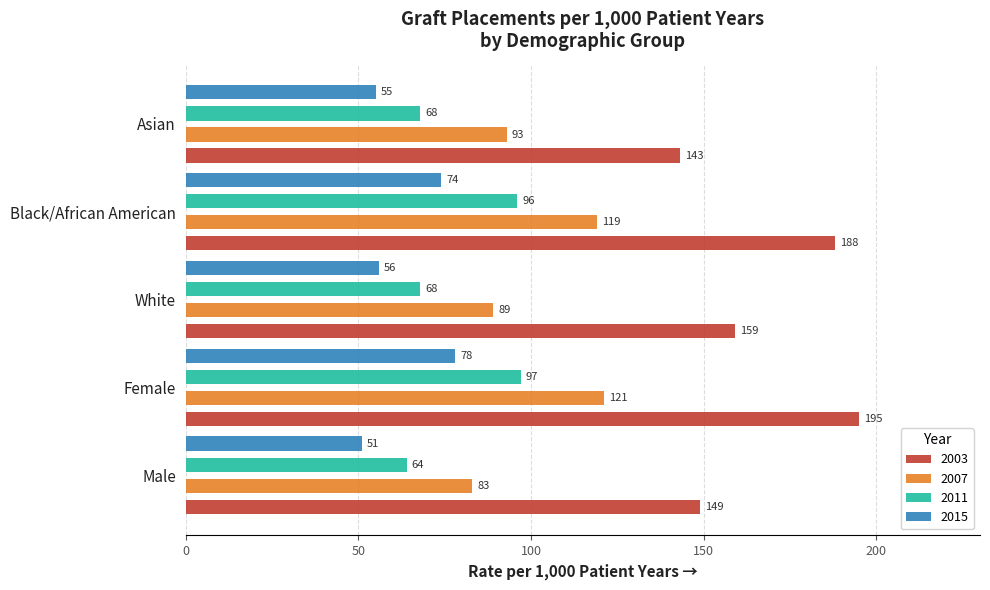

True or false: 2011 has a value of 116 at White.

False